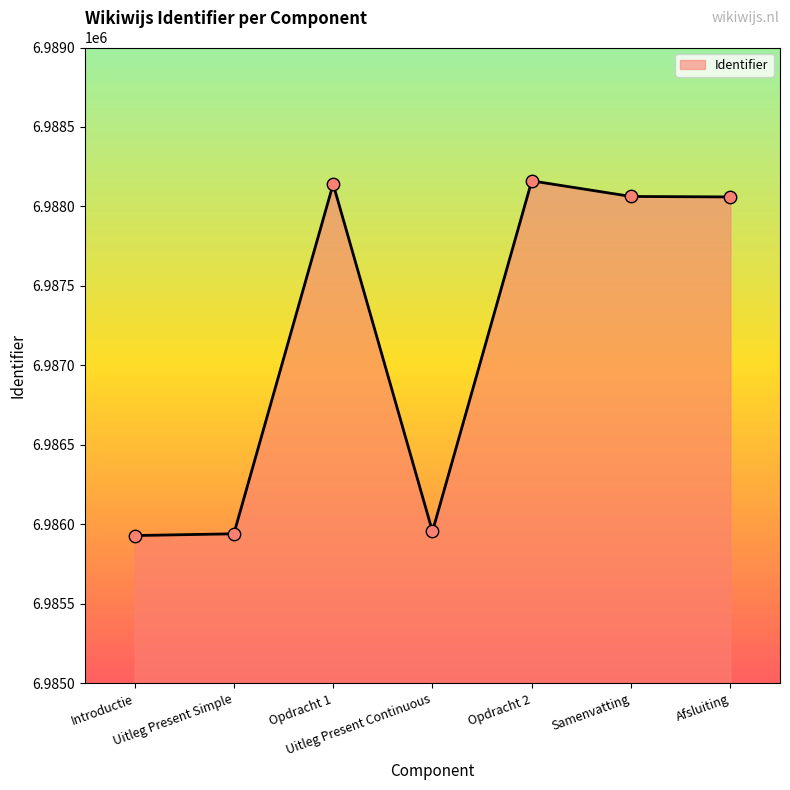

What is the ratio of the value at Uitleg Present Simple to the value at Samenvatting?

1.0